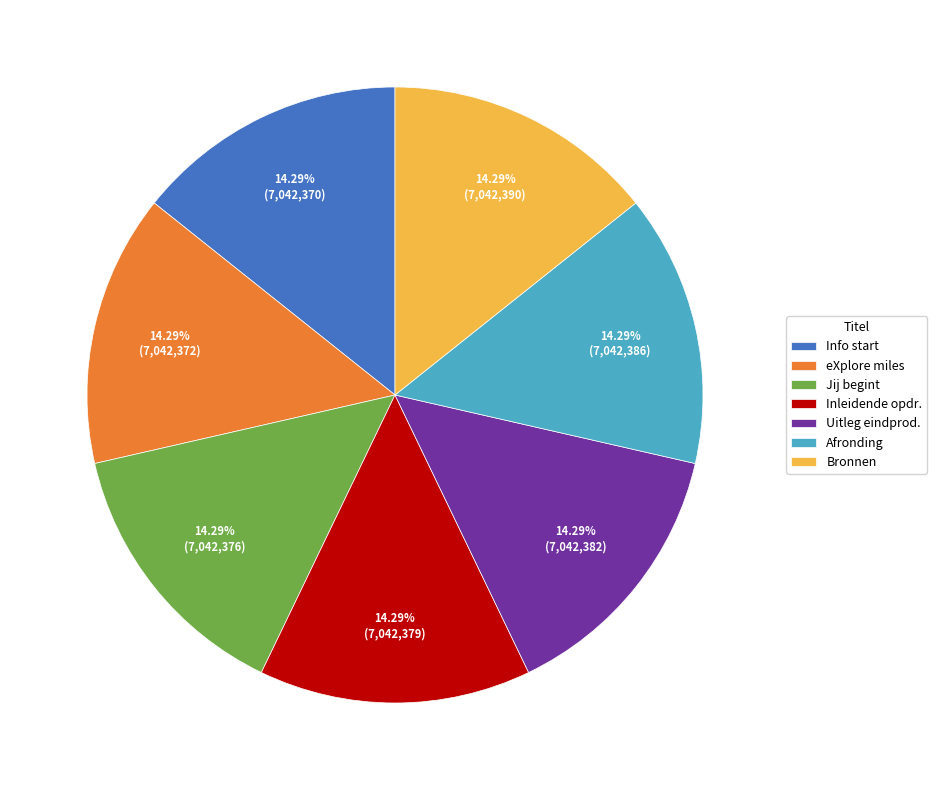

Approximately how many times larger is the value at Bronnen compared to Jij begint?

1.0